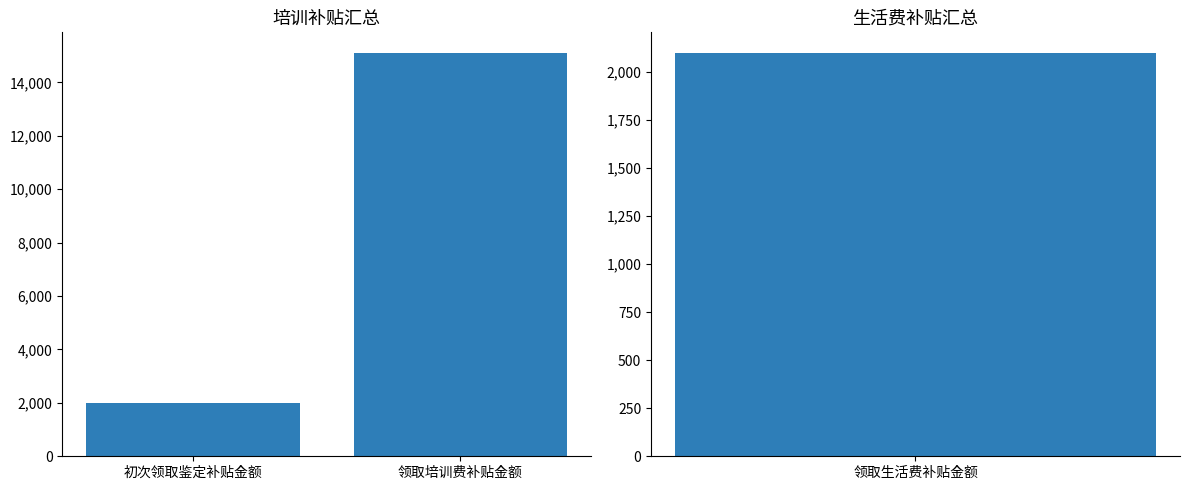

What is the average value?

8550